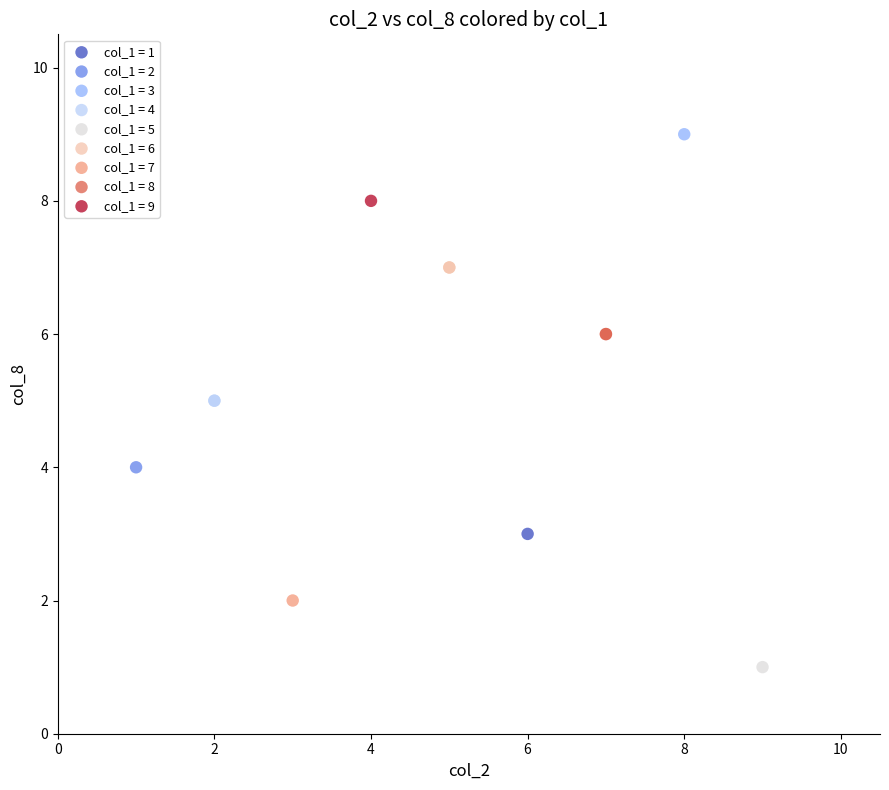

What are all the series names shown in the legend?

col_1 = 1, col_1 = 2, col_1 = 3, col_1 = 4, col_1 = 5, col_1 = 6, col_1 = 7, col_1 = 8, col_1 = 9